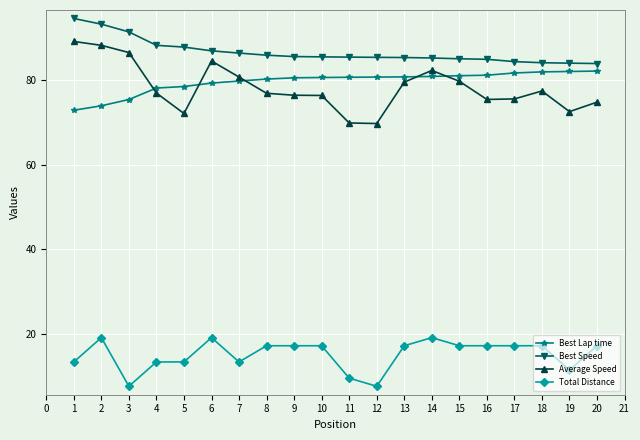

Which series has the largest total across all categories?

Best Speed